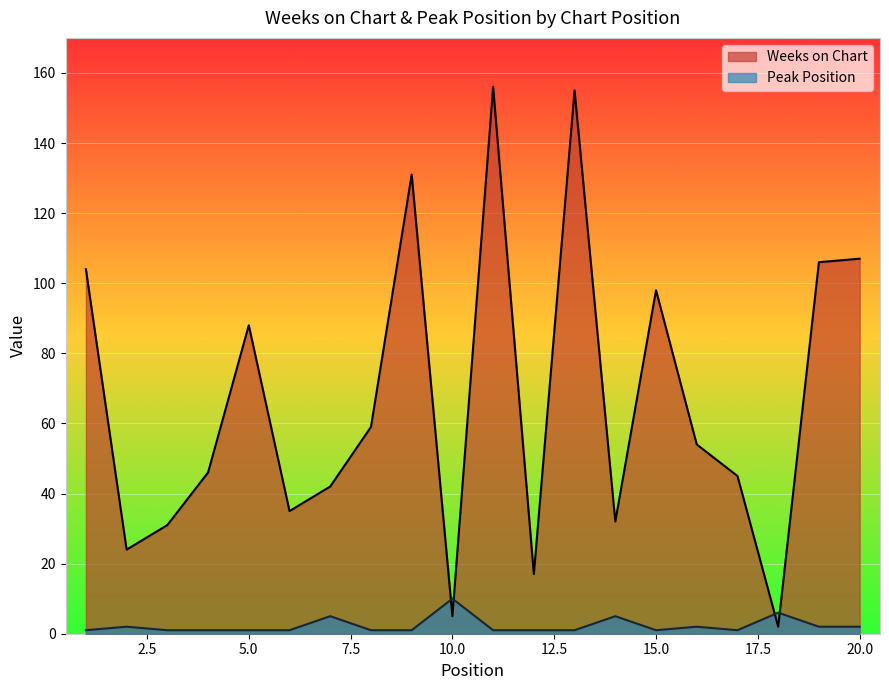

What is the sum of the Weeks on Chart values at 7 and 10?

47